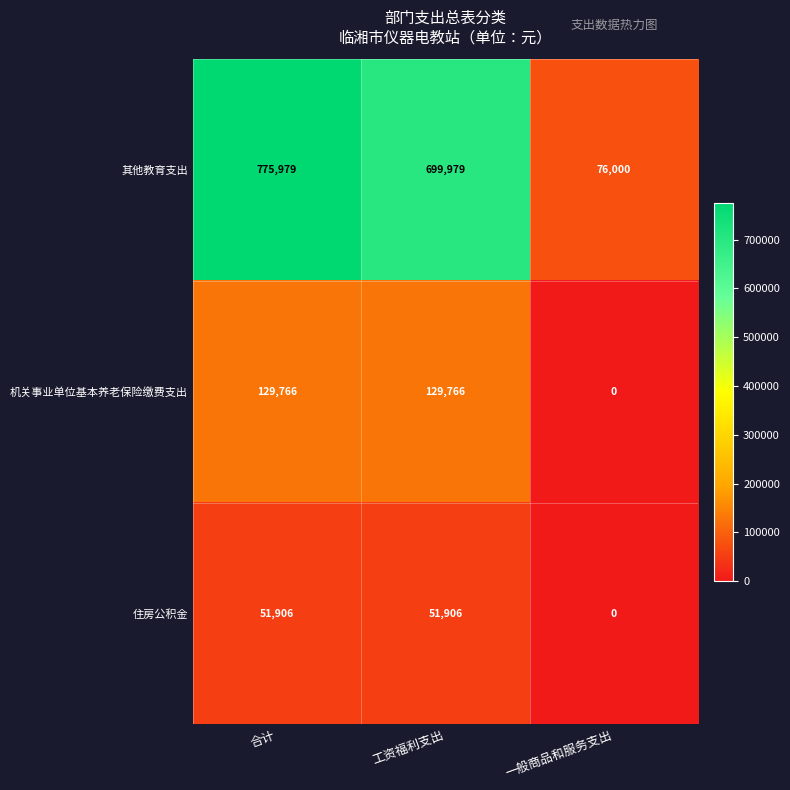

How many values in the 住房公积金 series are below 51906?

1